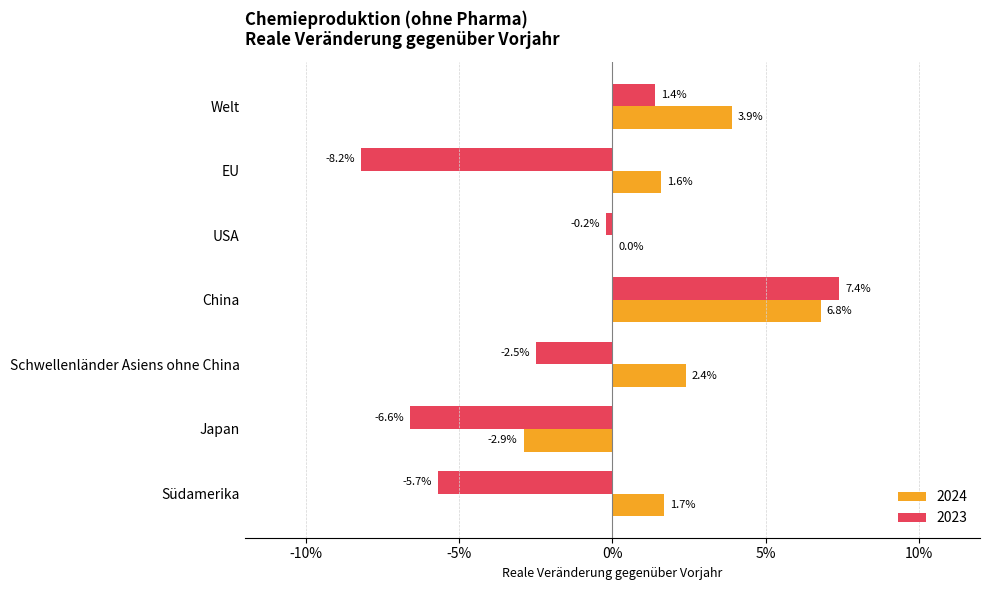

List the labels in order of 2024 value, largest first.

China, Welt, Schwellenländer Asiens ohne China, Südamerika, EU, USA, Japan